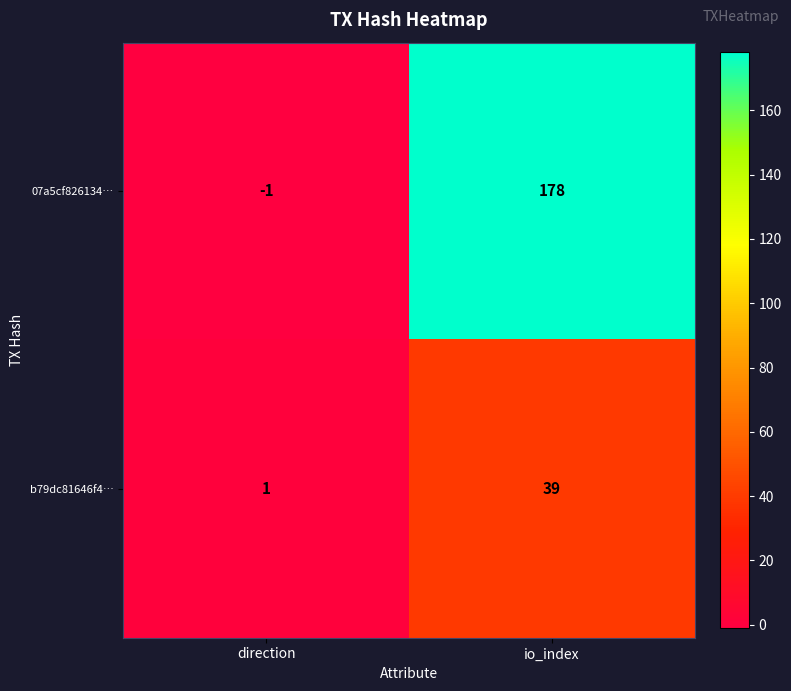

At which label does 07a5cf826134… reach its minimum?

direction